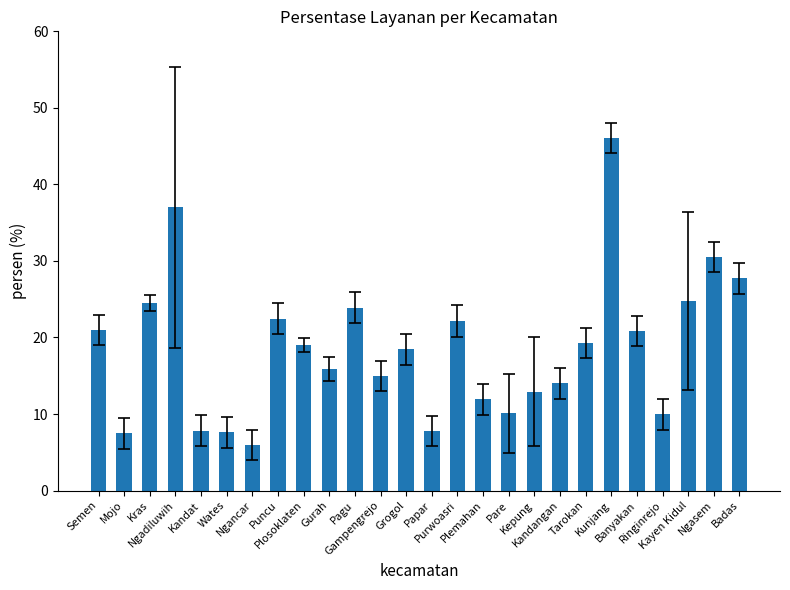

Which label corresponds to the smallest value in the chart?

Ngancar